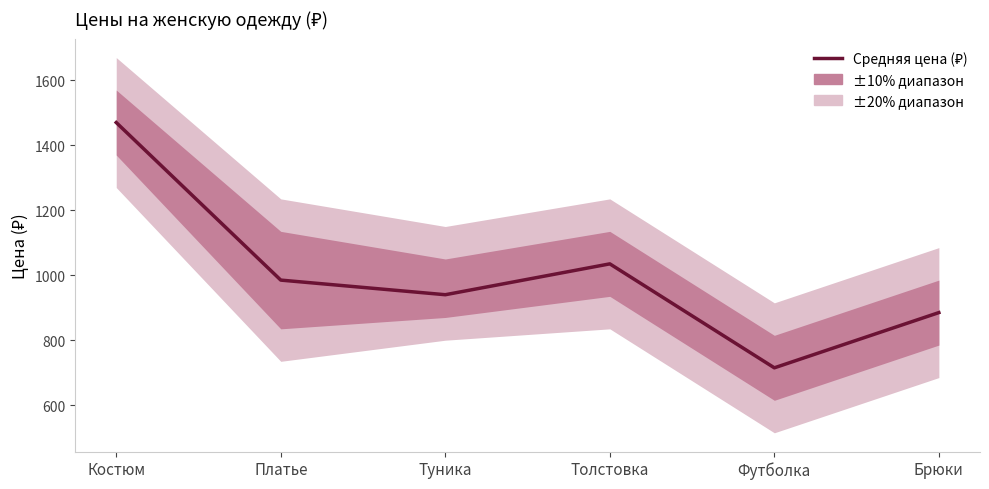

Where is the first local maximum?

Толстовка